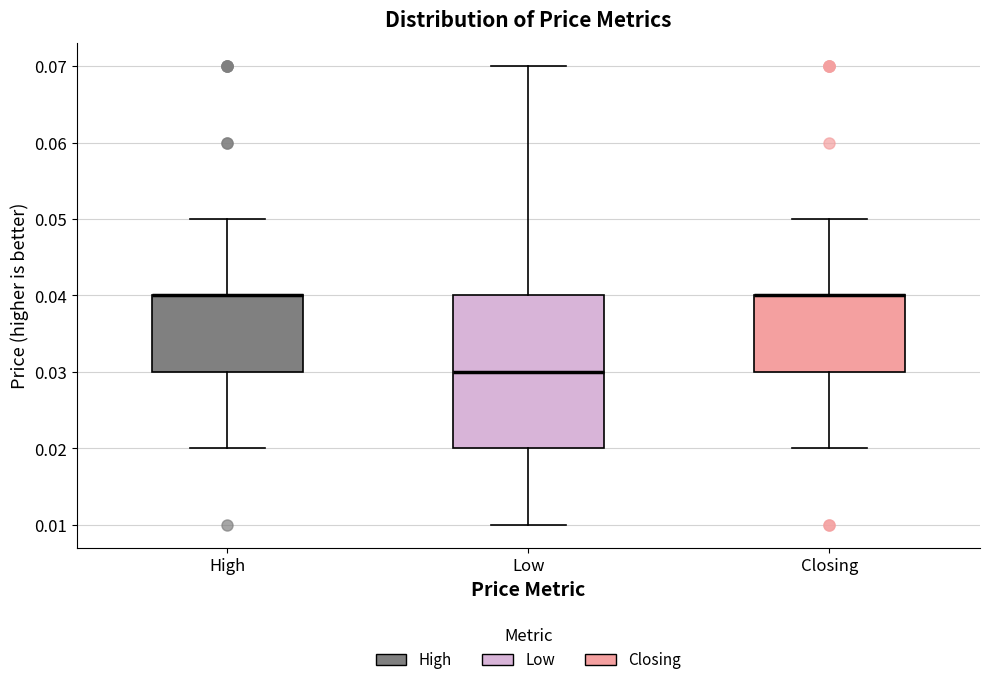

Reading left to right, read every box against the y-axis: the position of its median line, the range the box covers, and the ends of its whiskers. The values are not printed on the chart, so give them approximately, as read against the axis.

High: median 0.04 (drawn on the box's upper edge), box 0.03 to 0.04, whiskers 0.02 to 0.05
Low: median 0.03, box 0.02 to 0.04, whiskers 0.01 to 0.07
Closing: median 0.04 (drawn on the box's upper edge), box 0.03 to 0.04, whiskers 0.02 to 0.05